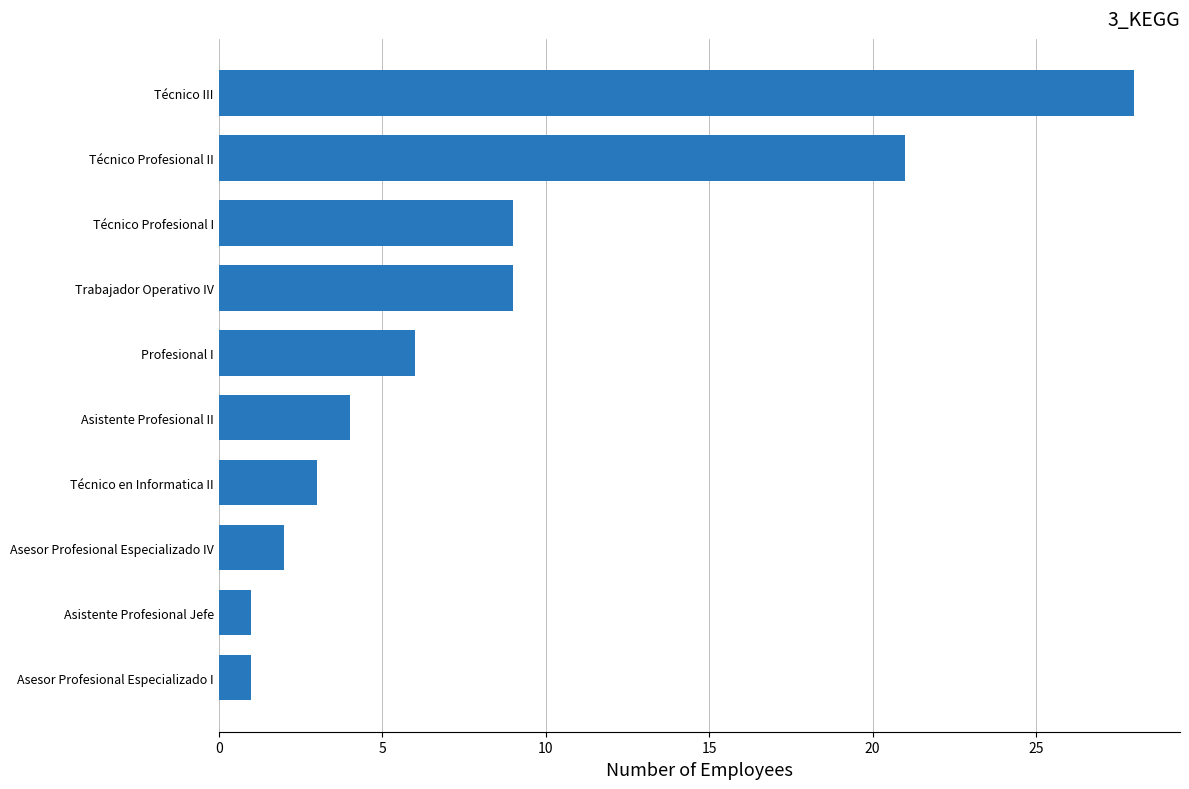

What is the smallest value displayed?

1